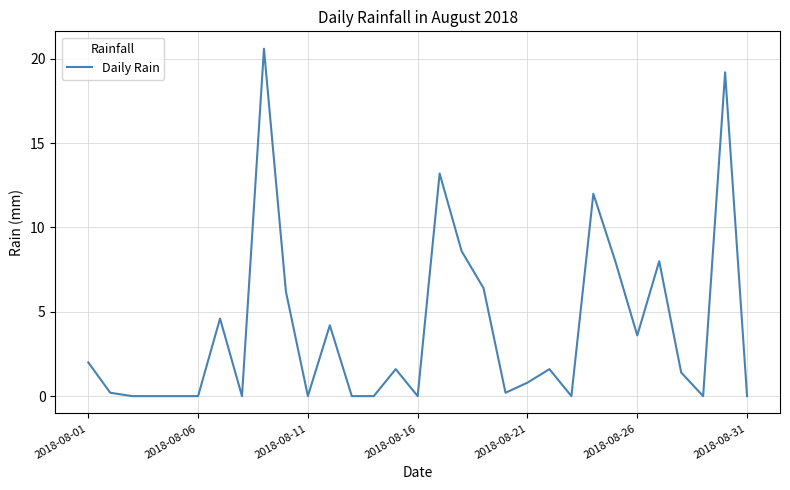

What is the maximum value shown in the chart?

20.6